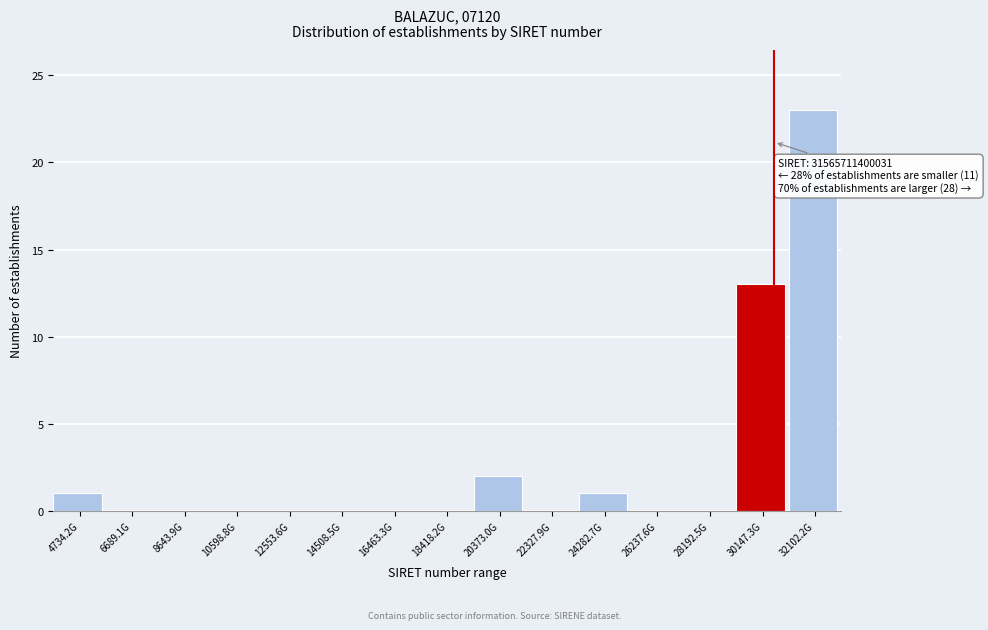

Reading right to left, list all the values displayed in this chart.

32102.2G=23	30147.3G=13	28192.5G=0	26237.6G=0	24282.7G=1	22327.9G=0	20373.0G=2	18418.2G=0	16463.3G=0	14508.5G=0	12553.6G=0	10598.8G=0	8643.9G=0	6689.1G=0	4734.2G=1